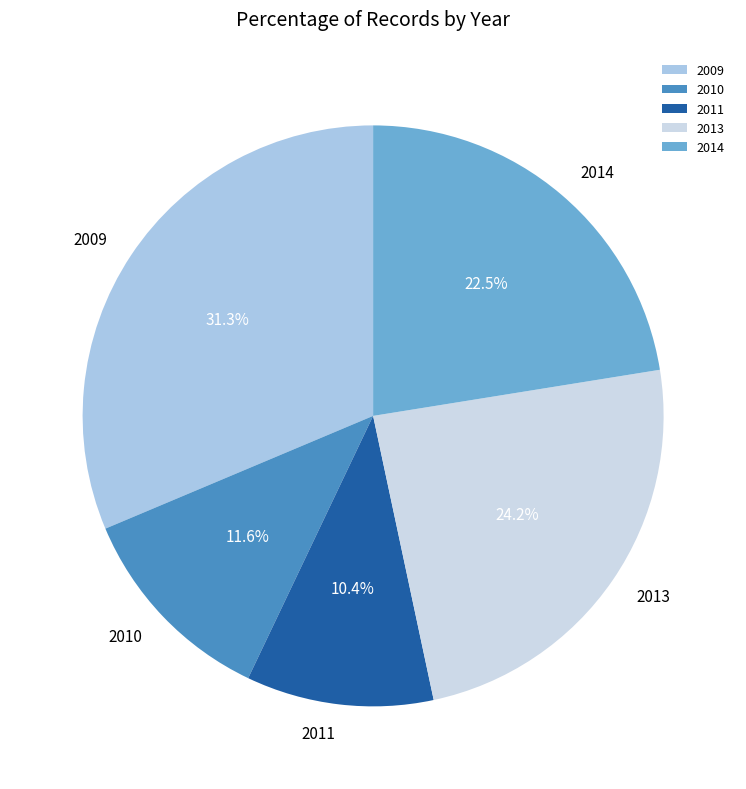

Approximately how many times larger is the value at 2014 compared to 2009?

0.7